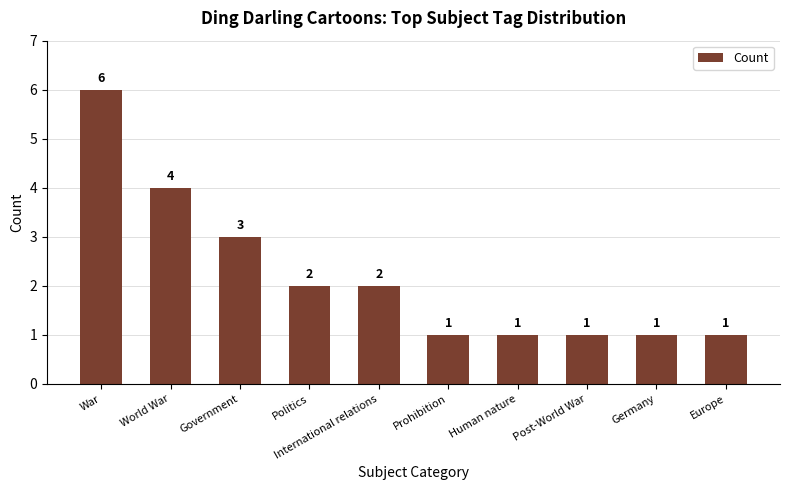

The value at World War is 6. True or false?

False